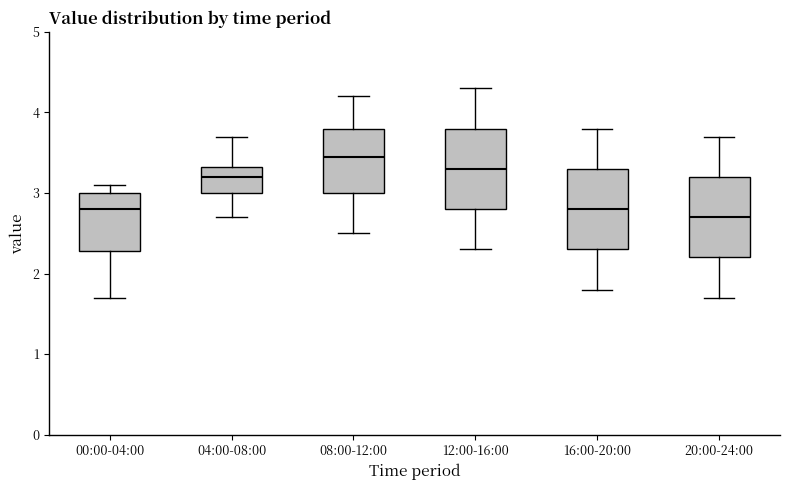

Reading left to right, read every box against the y-axis: the position of its median line, the range the box covers, and the ends of its whiskers. The values are not printed on the chart, so give them approximately, as read against the axis.

00:00-04:00: median 2.8, box 2.3 to 3.0, whiskers 1.7 to 3.1
04:00-08:00: median 3.2, box 3.0 to 3.3, whiskers 2.7 to 3.7
08:00-12:00: median 3.5, box 3.0 to 3.8, whiskers 2.5 to 4.2
12:00-16:00: median 3.3, box 2.8 to 3.8, whiskers 2.3 to 4.3
16:00-20:00: median 2.8, box 2.3 to 3.3, whiskers 1.8 to 3.8
20:00-24:00: median 2.7, box 2.2 to 3.2, whiskers 1.7 to 3.7